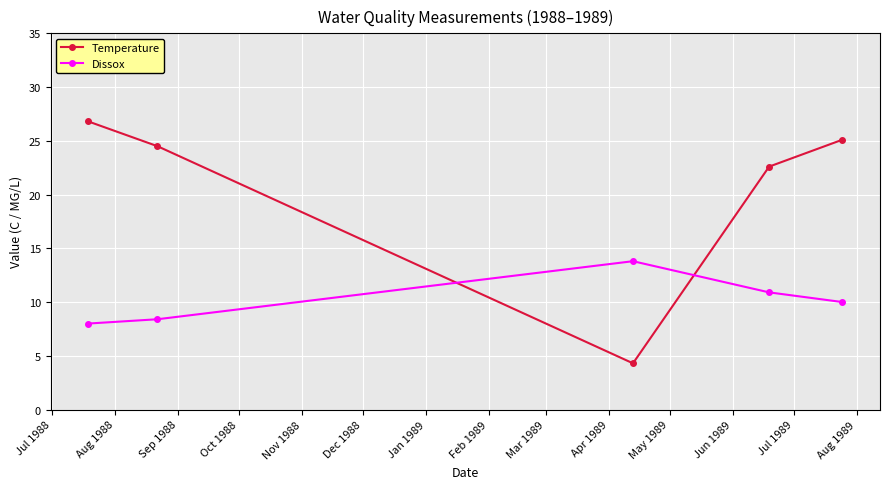

Reading left to right, list all the values displayed in this chart.

Temperature: 26.8	24.5	4.3	22.6	25.1
Dissox: 8.0	8.4	13.8	10.9	10.0